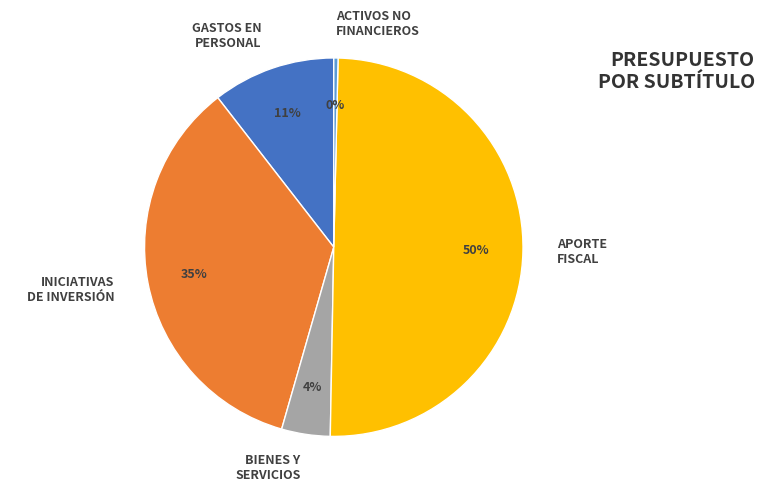

Does GASTOS EN PERSONAL account for over 50% of the chart?

No